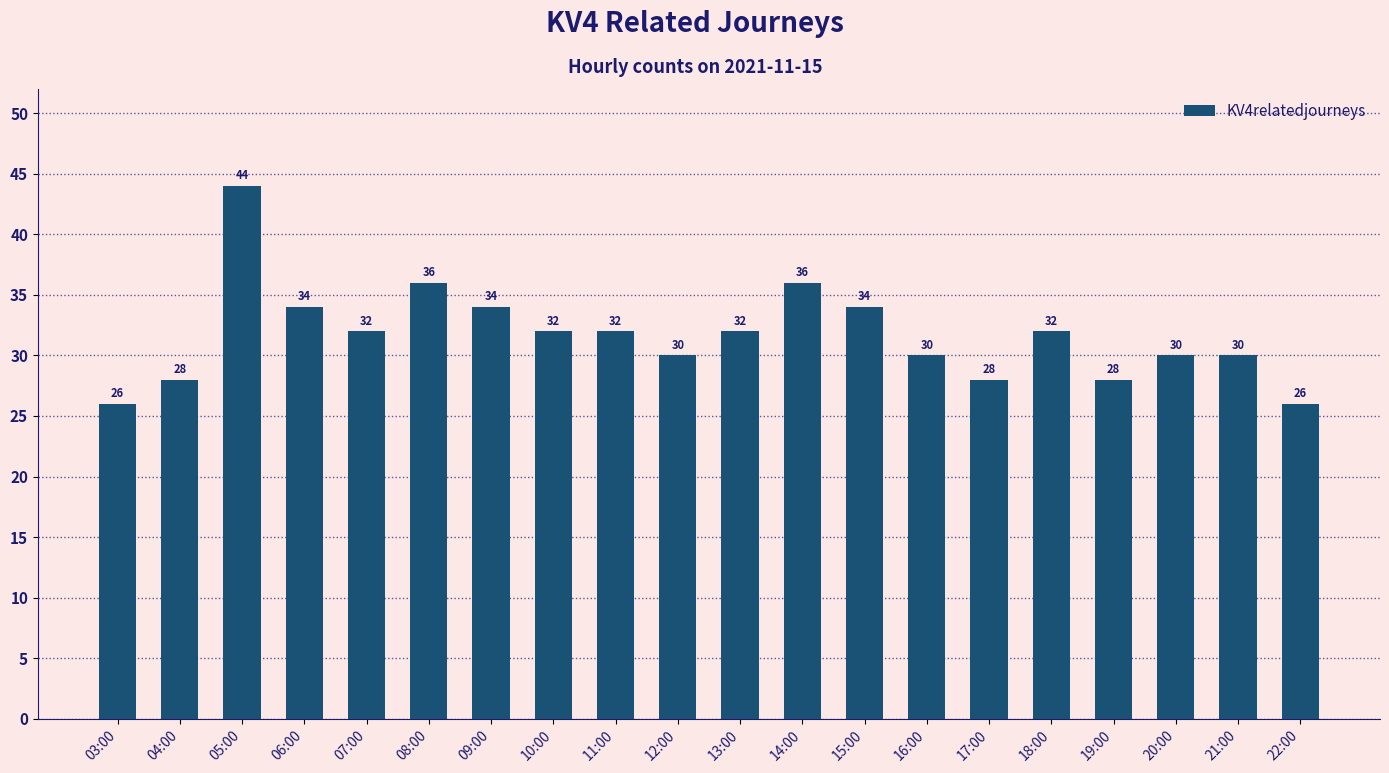

Reading left to right, transcribe all the data shown in this chart.

03:00=26	04:00=28	05:00=44	06:00=34	07:00=32	08:00=36	09:00=34	10:00=32	11:00=32	12:00=30	13:00=32	14:00=36	15:00=34	16:00=30	17:00=28	18:00=32	19:00=28	20:00=30	21:00=30	22:00=26